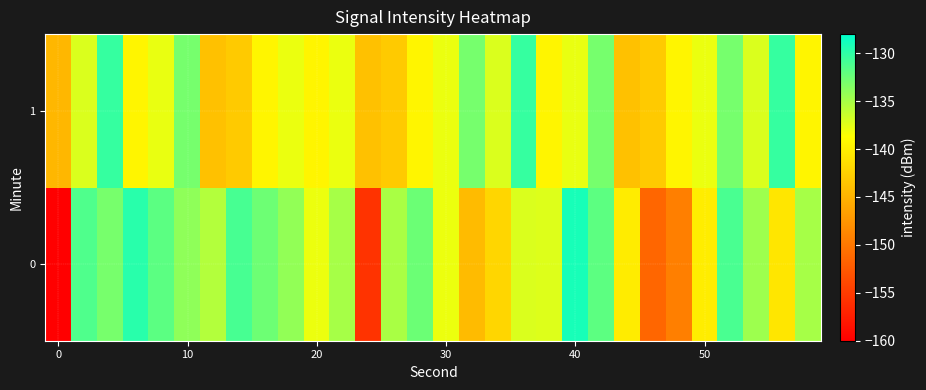

Rank the series by their average value, from lowest to highest.

0, 1